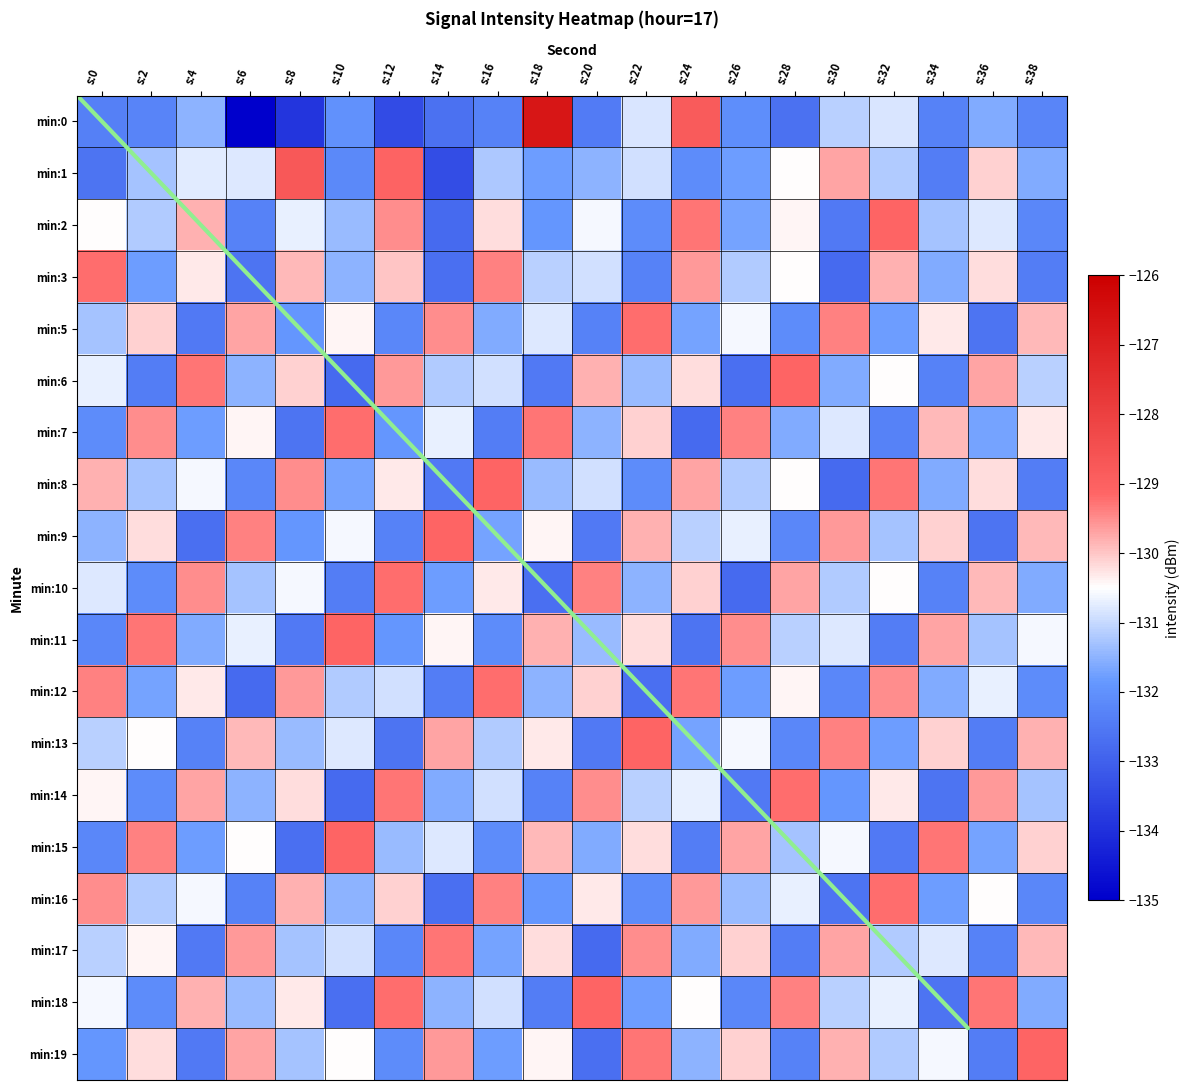

Is the value of 0 at s:24 greater than the value of 12 at s:20?

Yes